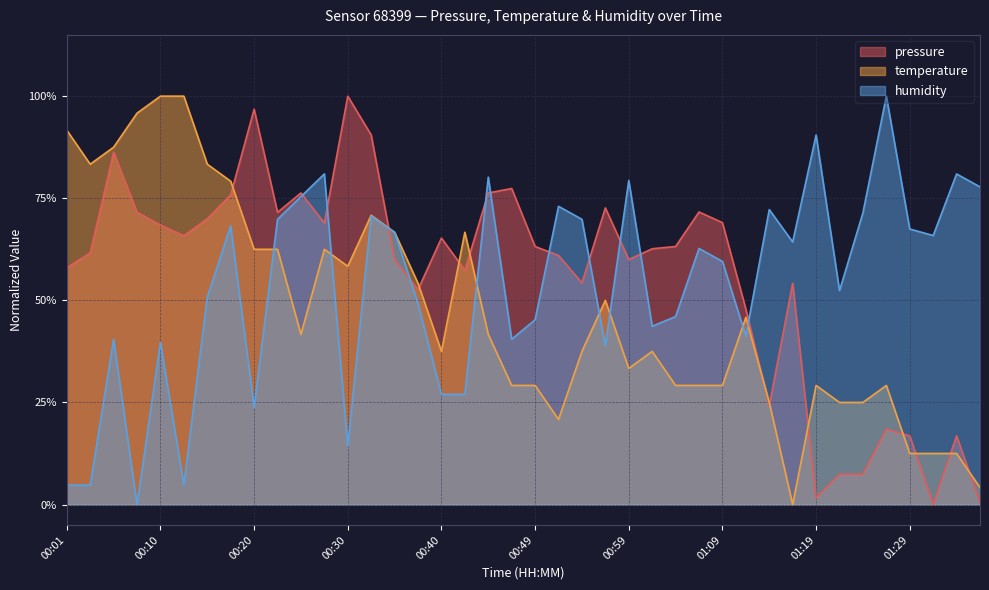

True or false: temperature has more than 2 interior local peaks.

True